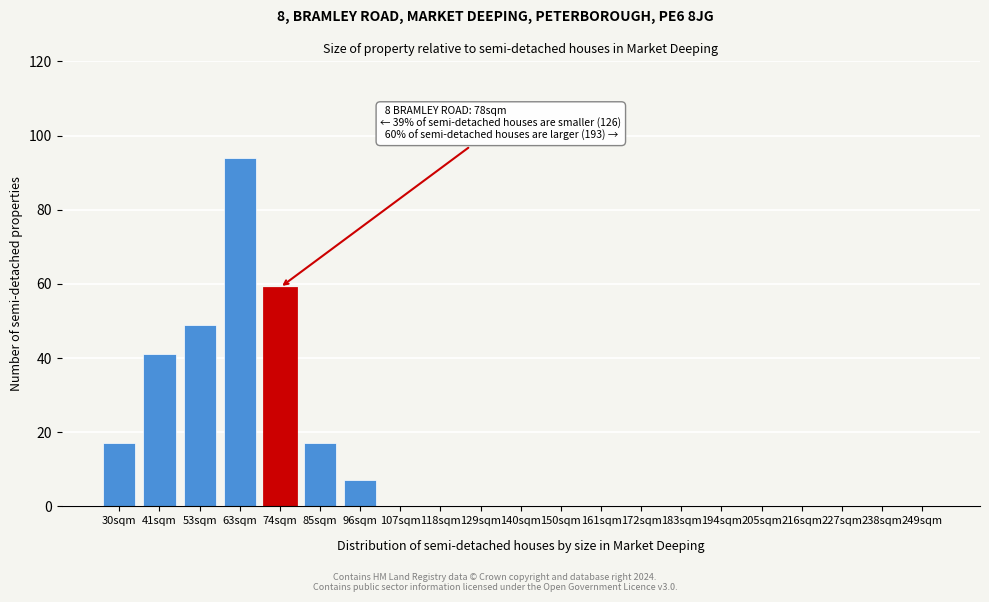

Reading left to right, list all the values displayed in this chart.

30sqm=17	41sqm=41	53sqm=49	63sqm=94	74sqm=59	85sqm=17	96sqm=7	107sqm=0	118sqm=0	129sqm=0	140sqm=0	150sqm=0	161sqm=0	172sqm=0	183sqm=0	194sqm=0	205sqm=0	216sqm=0	227sqm=0	238sqm=0	249sqm=0